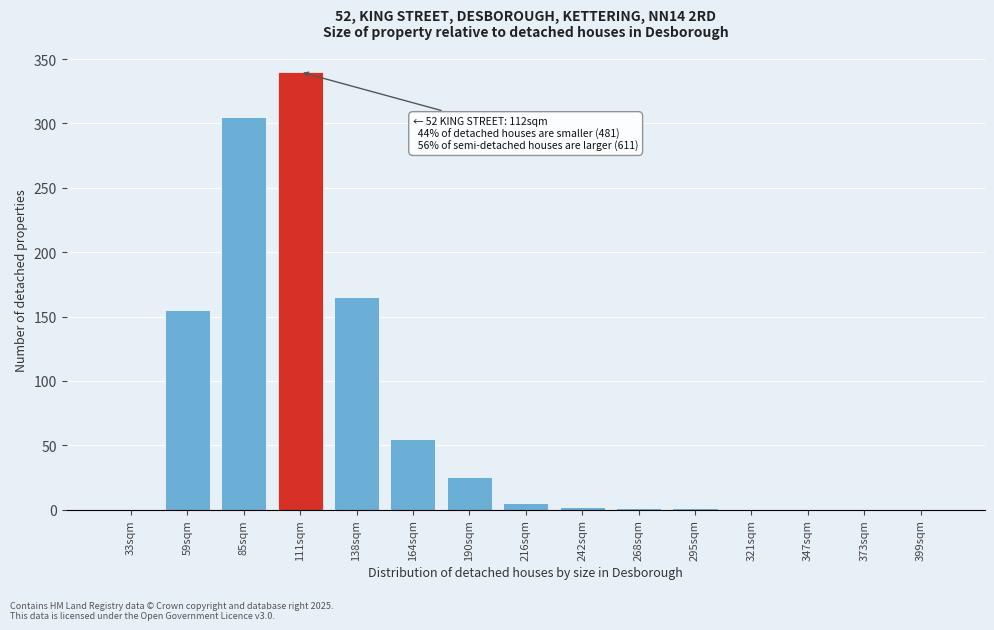

What is the maximum value shown in the chart?

340